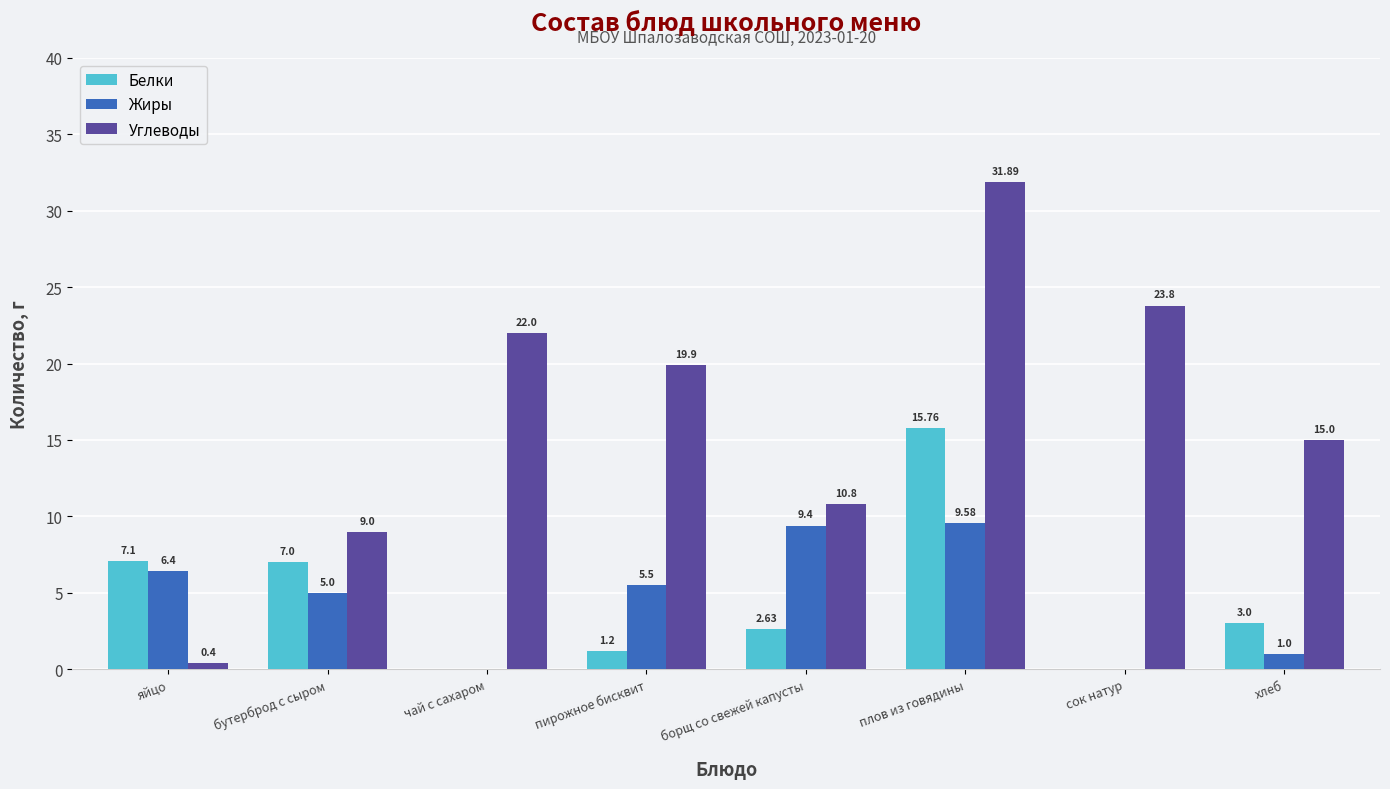

The value of Жиры at плов из говядины is 9.6. True or false?

True